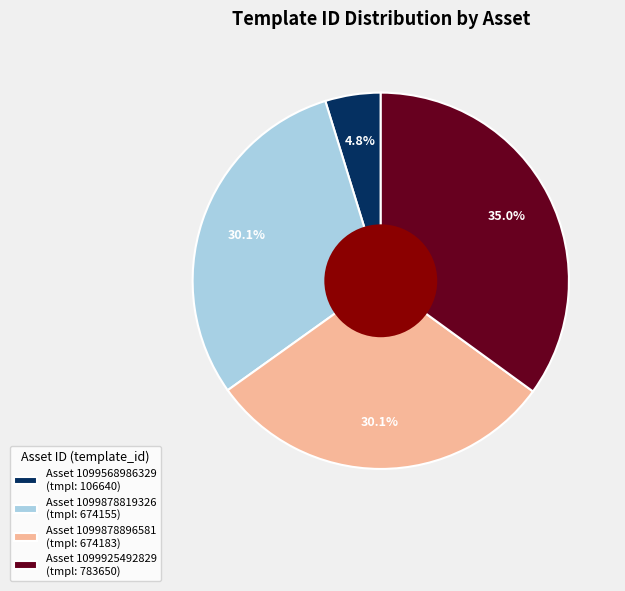

What is the largest slice in the pie chart?

Asset 1099925492829 (tmpl: 783650)